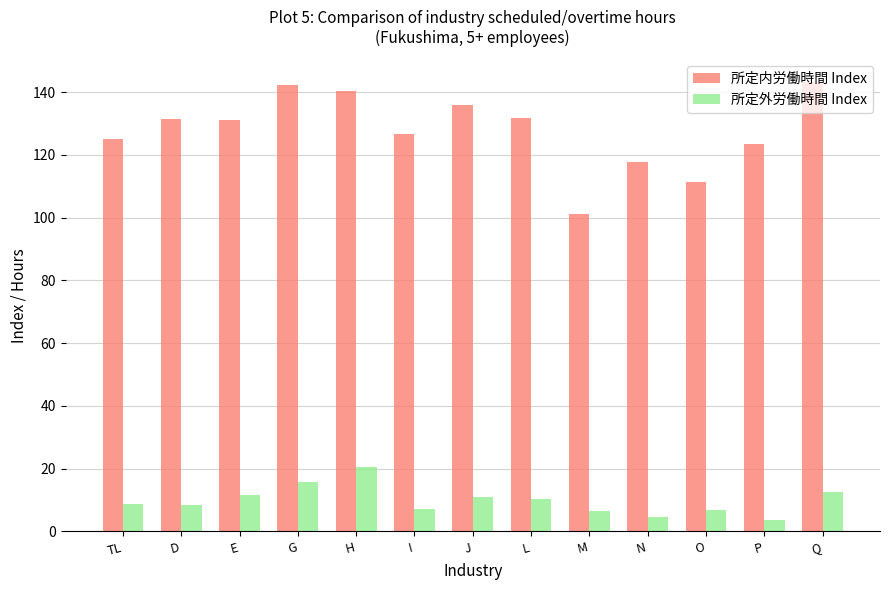

What is the minimum value shown in the chart?

3.6